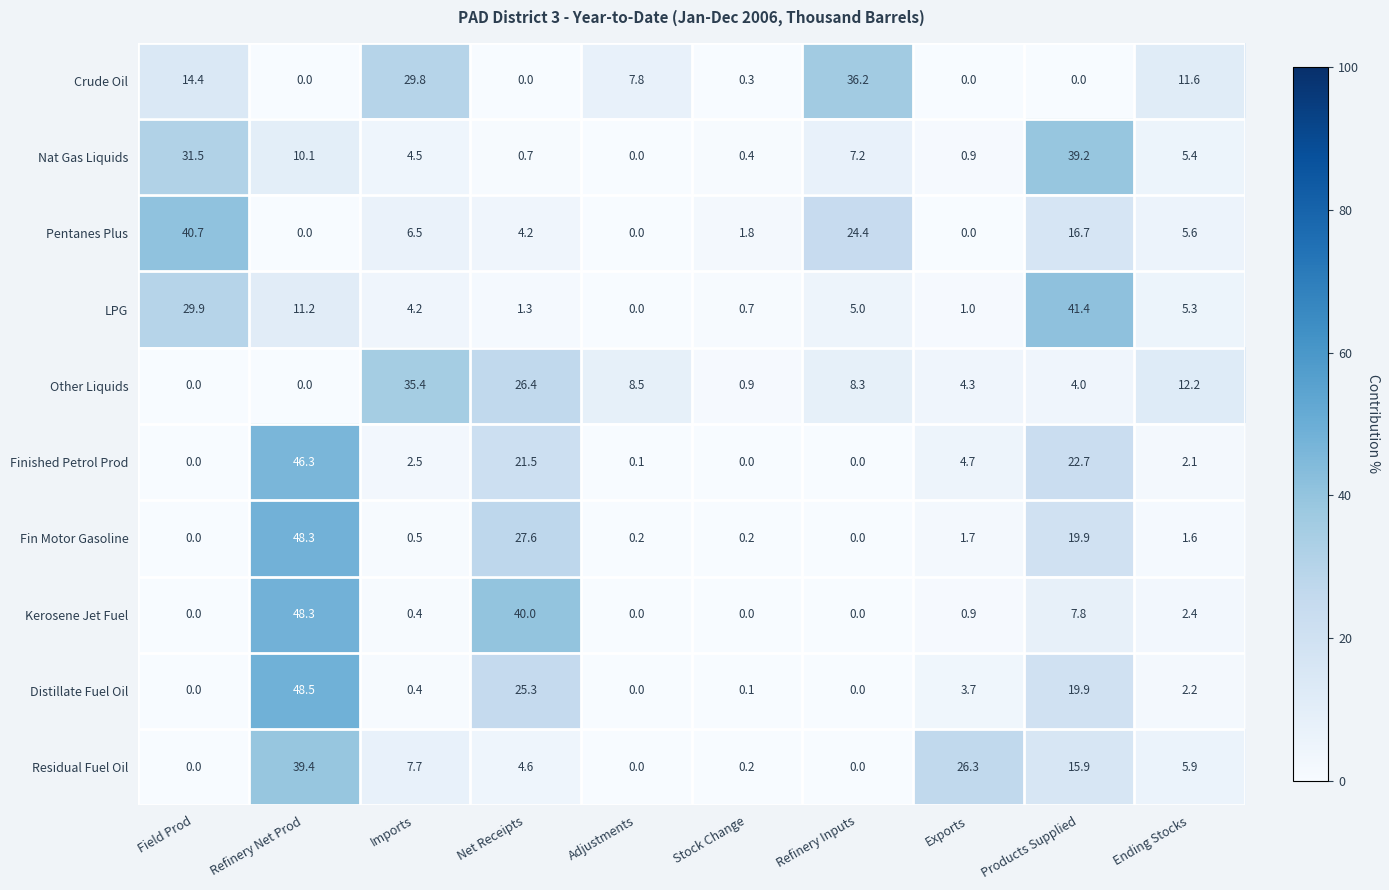

What is the spread (max minus min) of values at Exports?

26.3